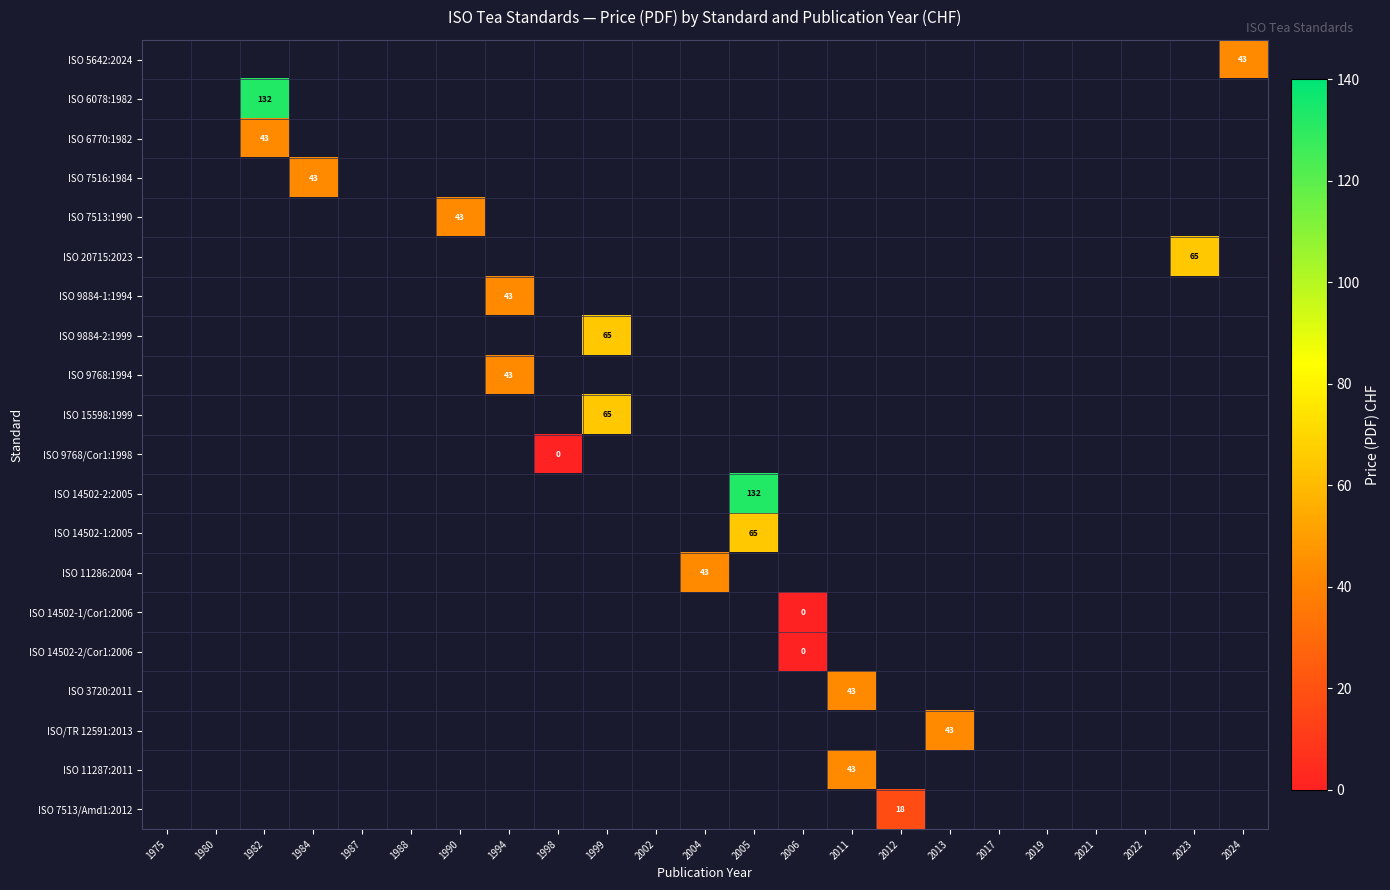

The value of ISO 7516:1984 at 1984 is 63. True or false?

False